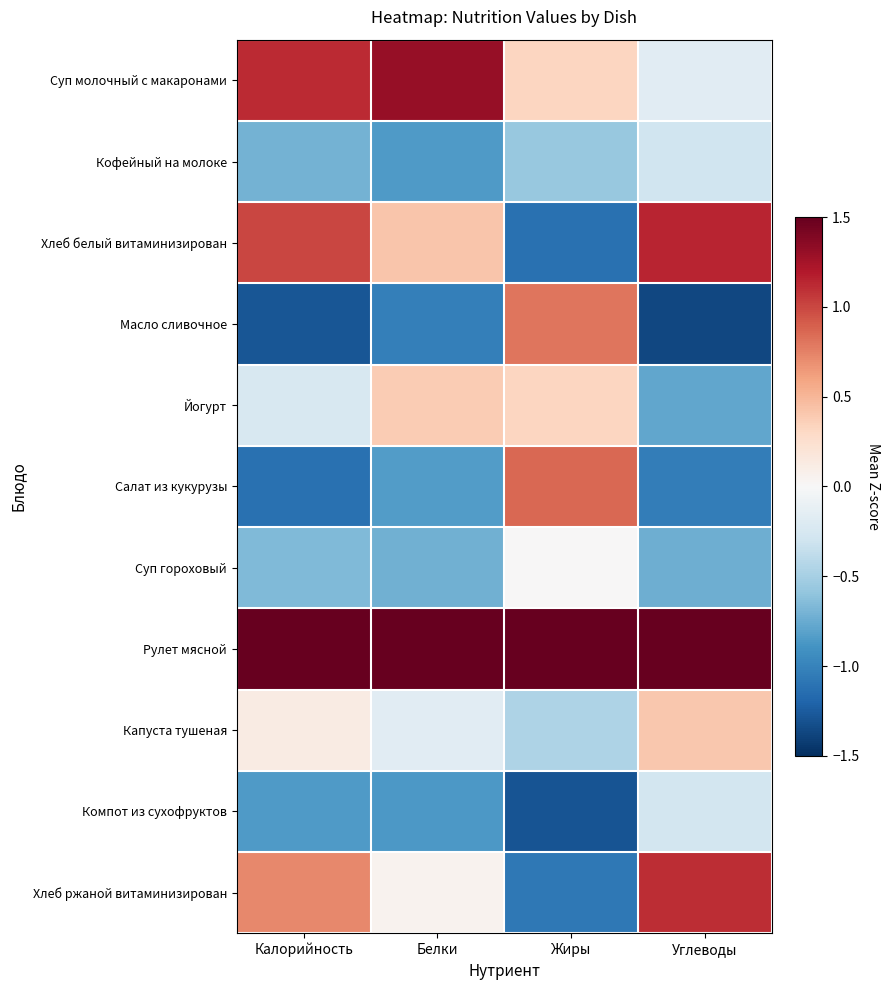

Count the number of categories in the chart.

4